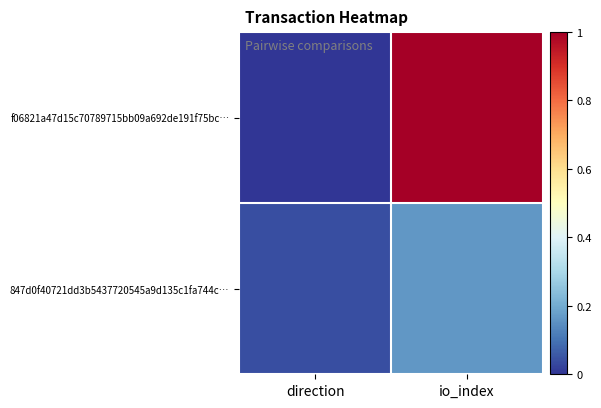

Rank the series at direction from highest to lowest value.

847d0f40721dd3b5437720545a9d135c1fa744c…, f06821a47d15c70789715bb09a692de191f75bc…